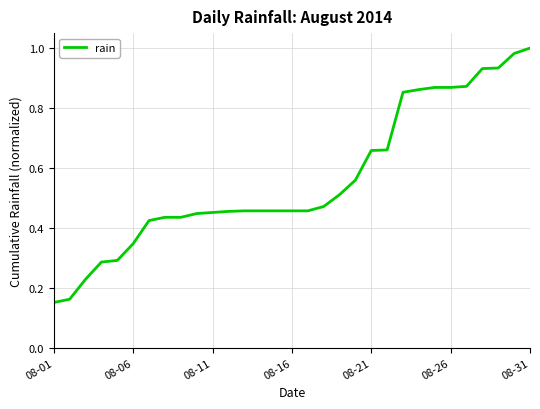

How many lines are shown in the chart?

1